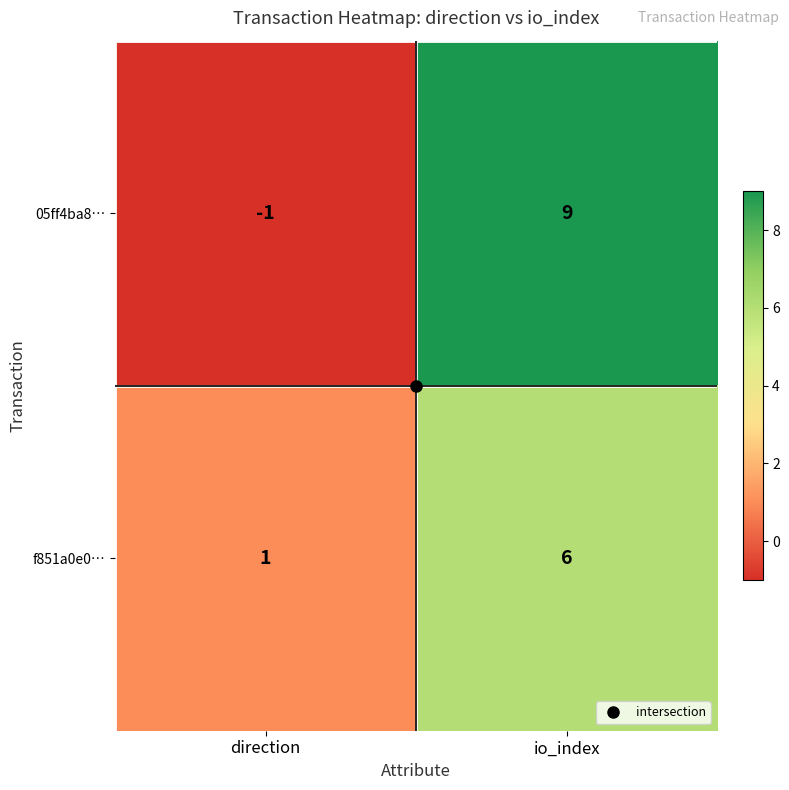

Read the f851a0e0… value at io_index.

6